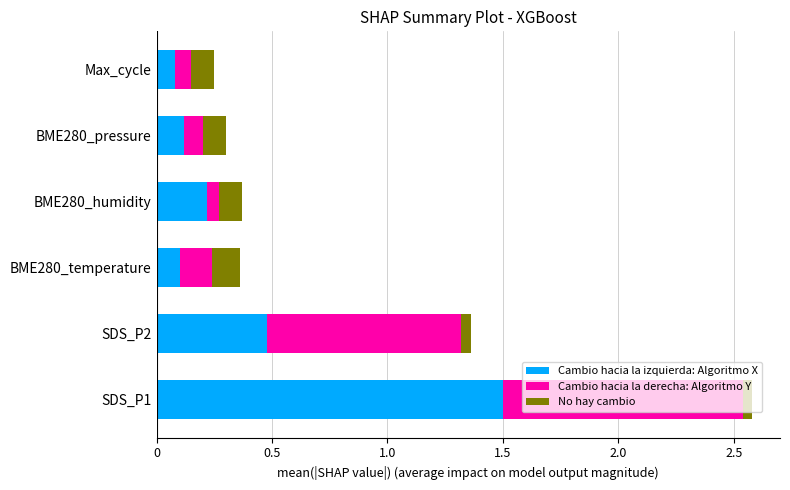

Is it true that Cambio hacia la izquierda: Algoritmo X equals 0.2 at BME280_humidity?

True